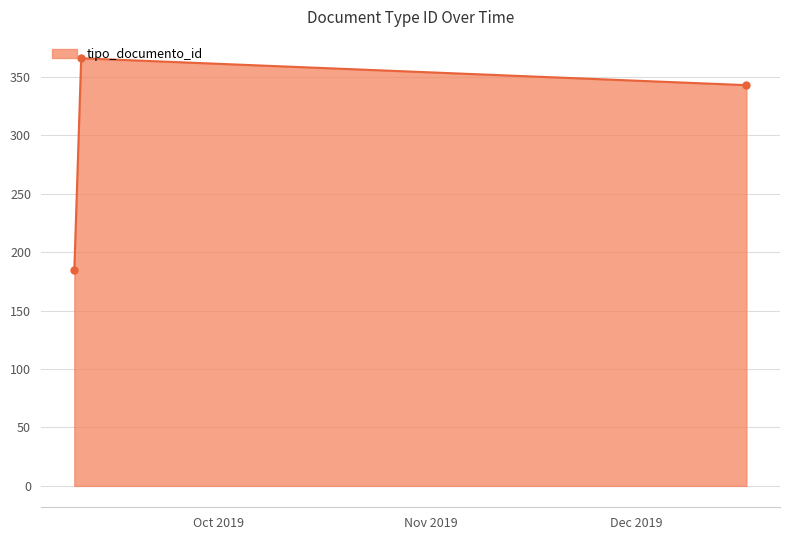

What is the average value?

298